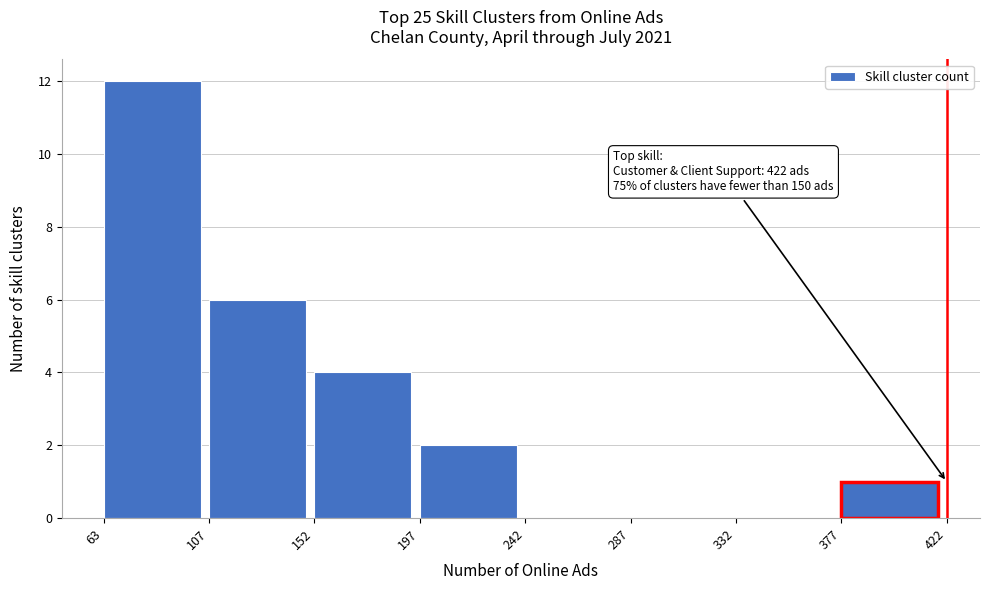

Which range on the x-axis has the tallest bar?

63 to 107